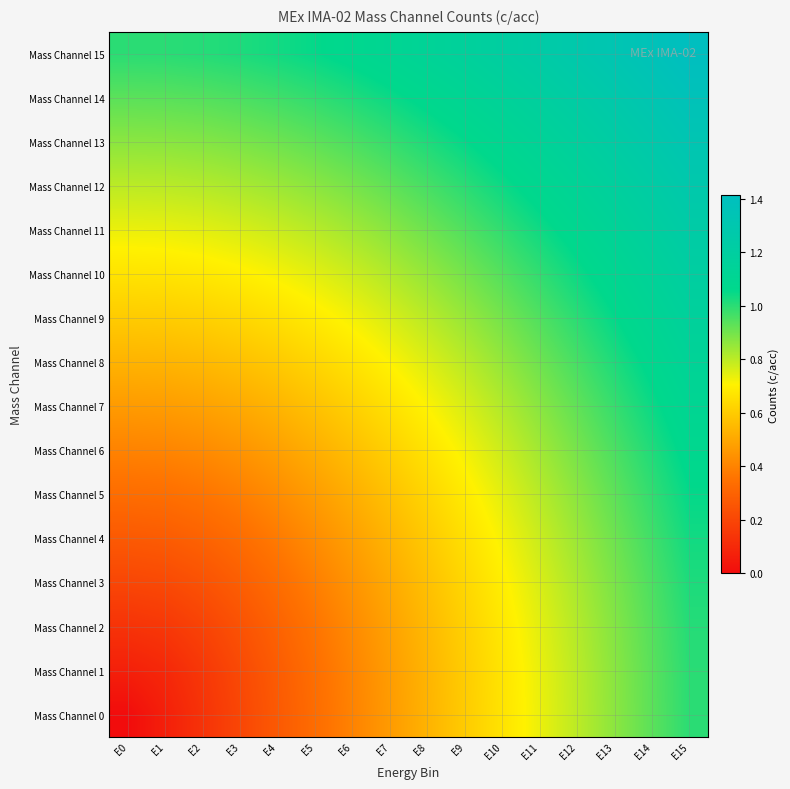

Rank the series by their maximum value, from highest to lowest.

Mass Channel 15, Mass Channel 14, Mass Channel 13, Mass Channel 12, Mass Channel 11, Mass Channel 10, Mass Channel 9, Mass Channel 8, Mass Channel 7, Mass Channel 6, Mass Channel 5, Mass Channel 4, Mass Channel 3, Mass Channel 2, Mass Channel 1, Mass Channel 0